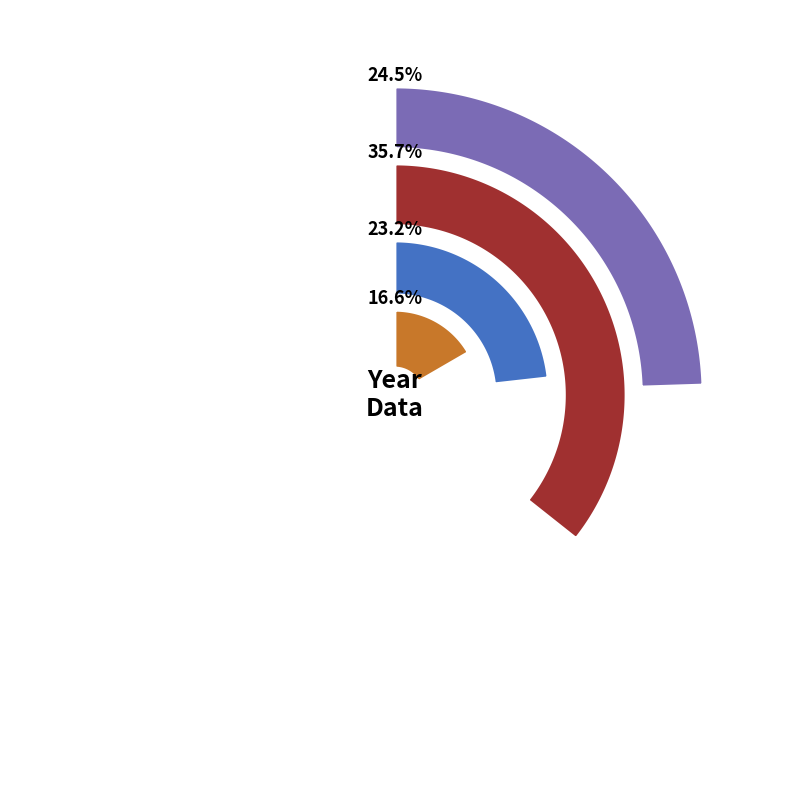

Rank the categories by value from highest to lowest.

2017, 2015, 2019, 2021